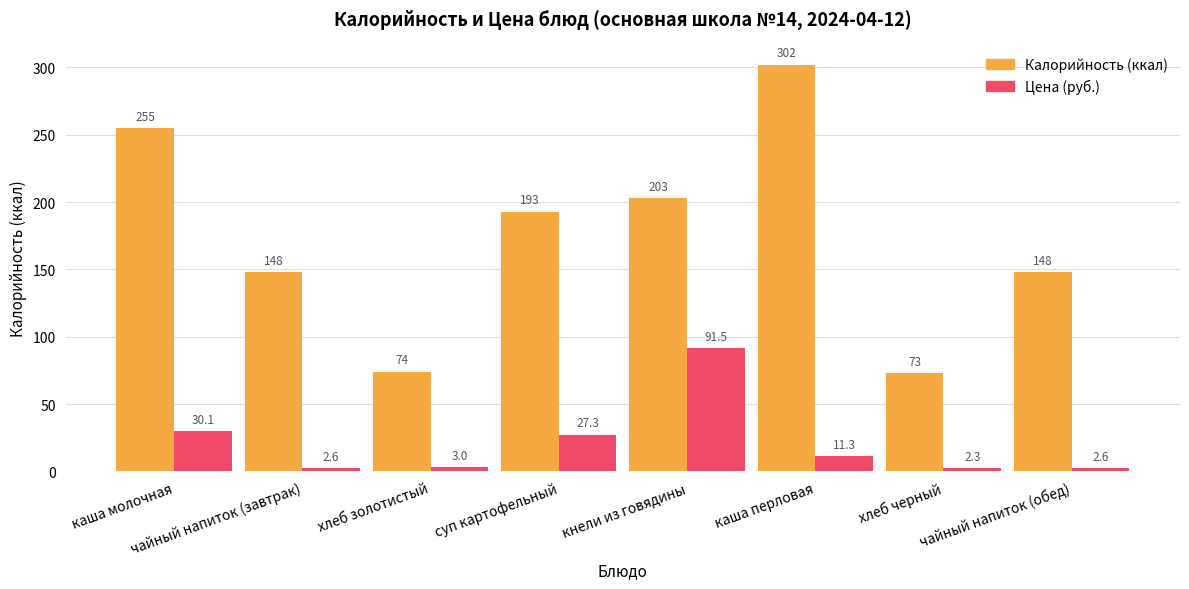

Is the value of Цена (руб.) at чайный напиток (завтрак) greater than the value of Калорийность (ккал) at кнели из говядины?

No